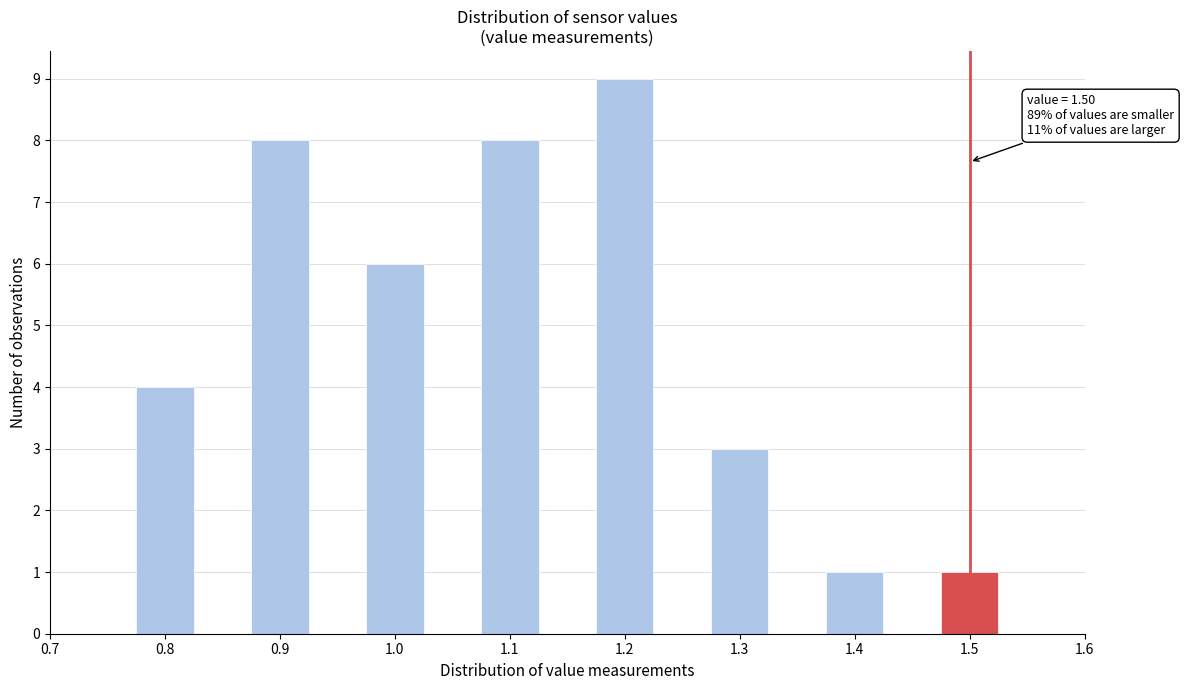

Which range on the x-axis has the tallest bar?

1.175 to 1.225